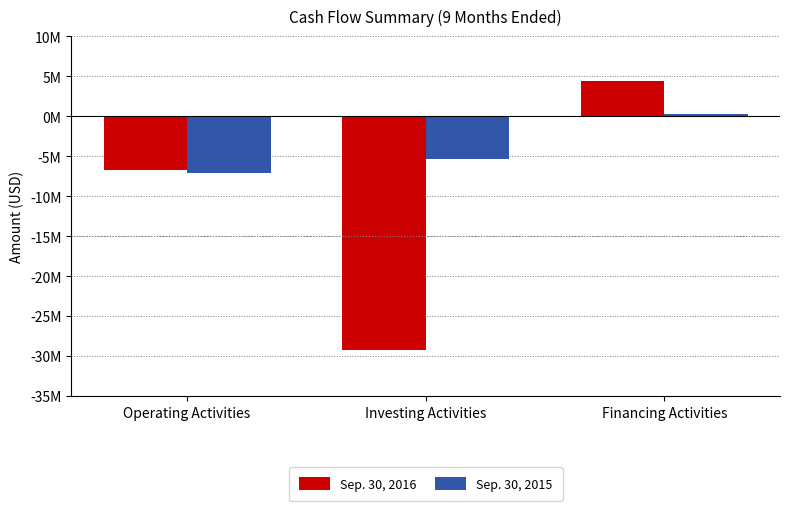

Rank the series by their average value, from highest to lowest.

Sep. 30, 2015, Sep. 30, 2016